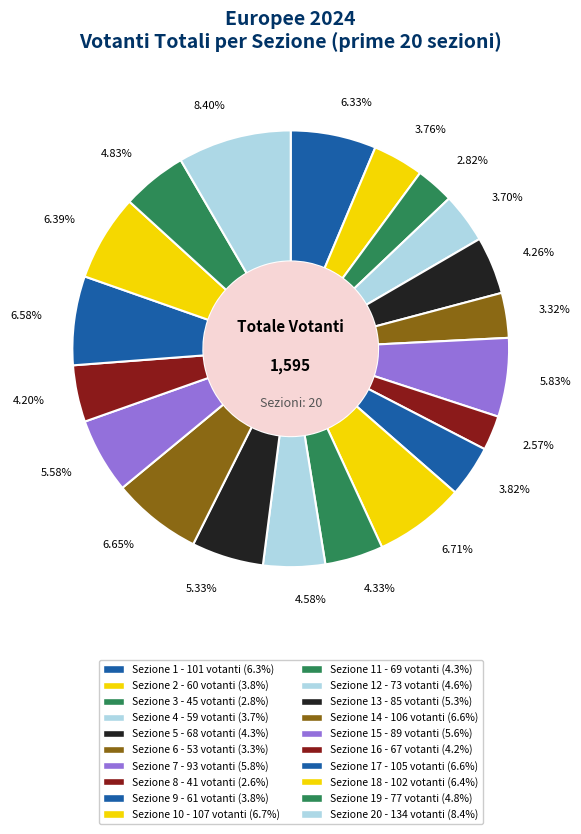

Count the number of slices in the pie.

20